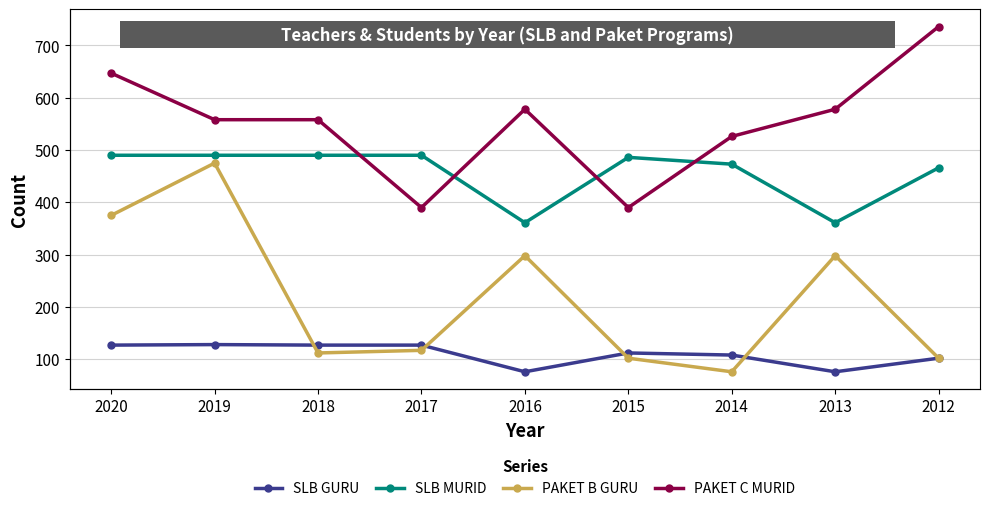

Does the chart have visible grid lines?

Yes